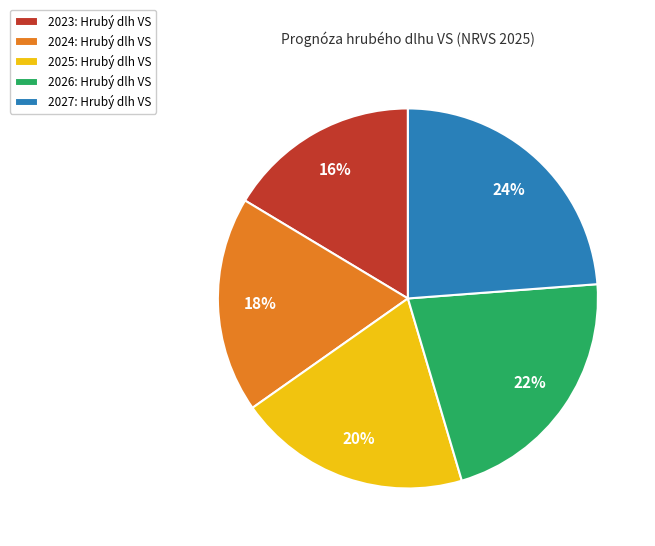

To the nearest percent, what portion does 2025 represent?

20%